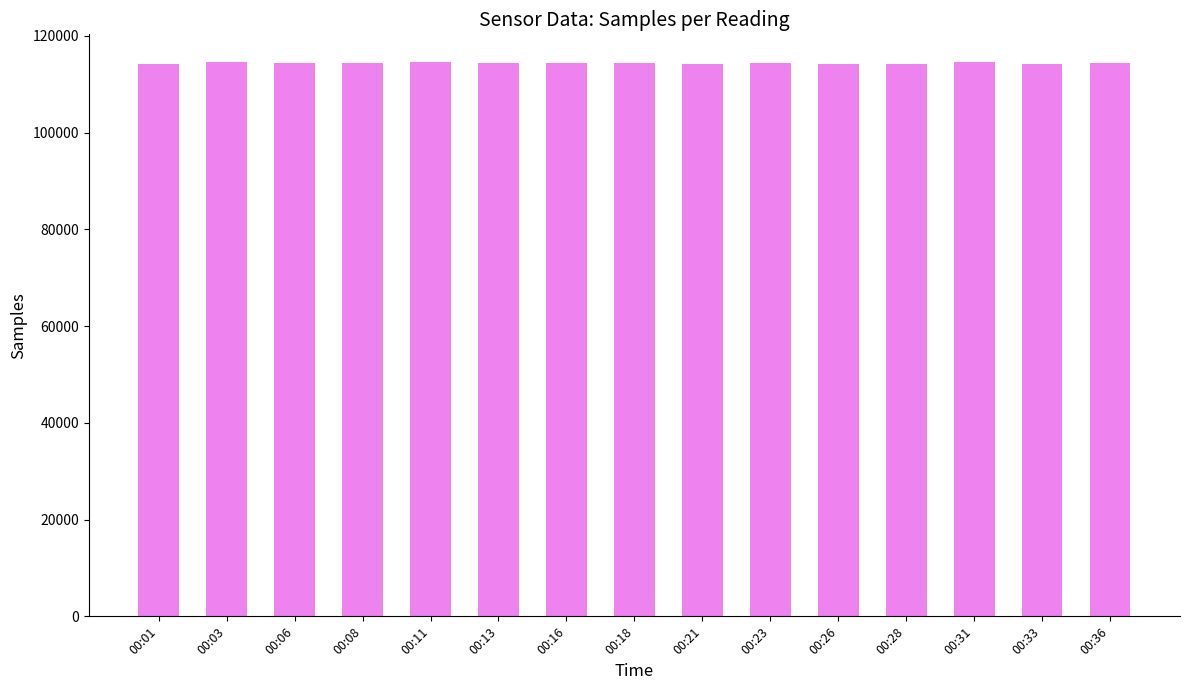

What is the smallest value displayed?

114211